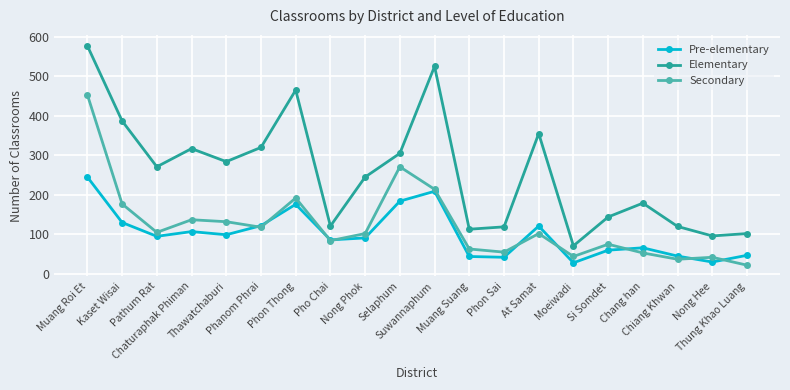

Which series has the largest range (max minus min)?

Elementary